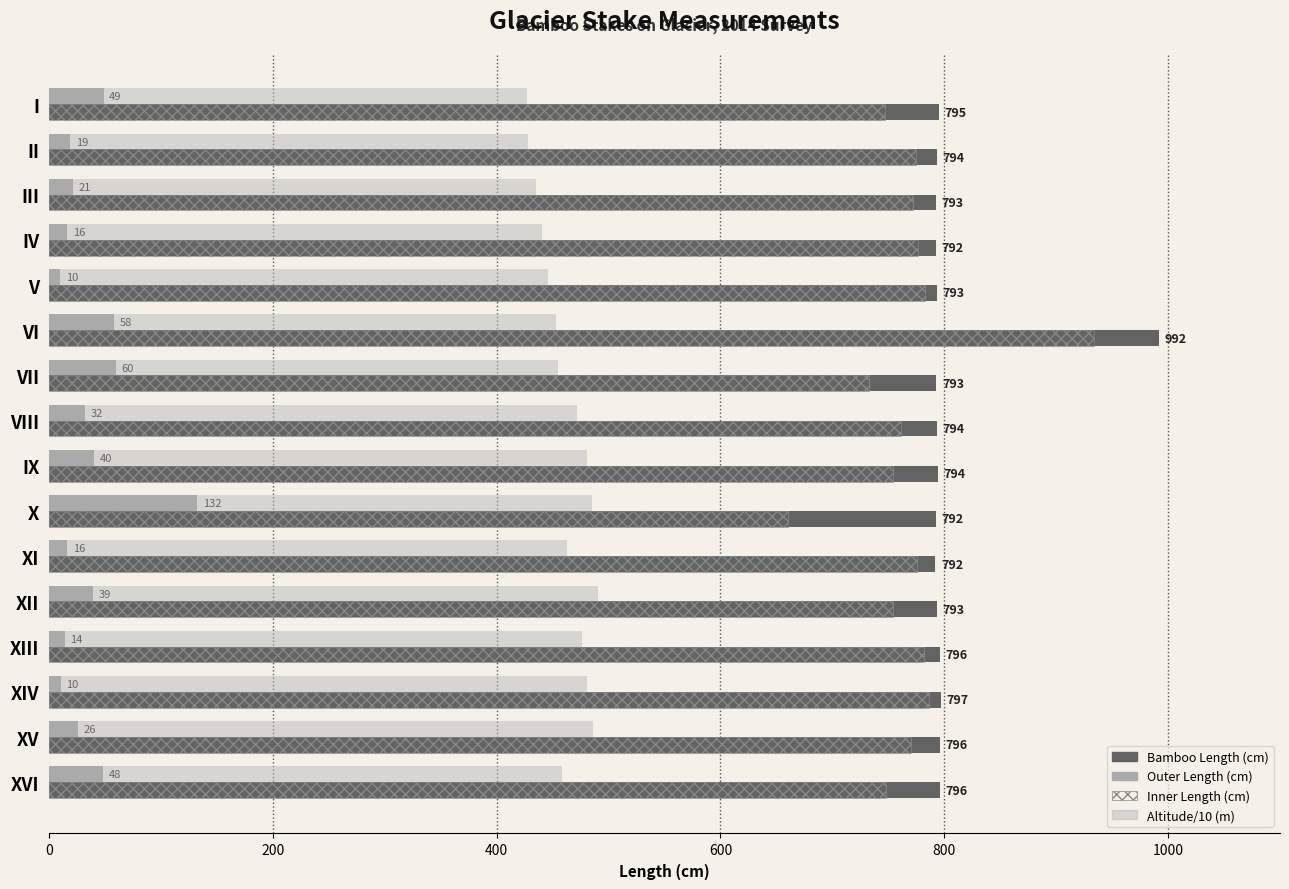

What is the minimum value shown in the chart?

10.0